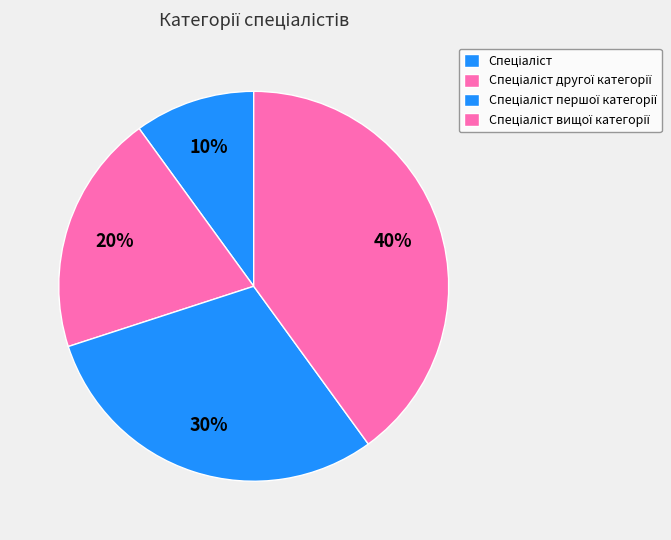

To the nearest percent, what is the combined percentage of Спеціаліст and Спеціаліст вищої категорії?

50%